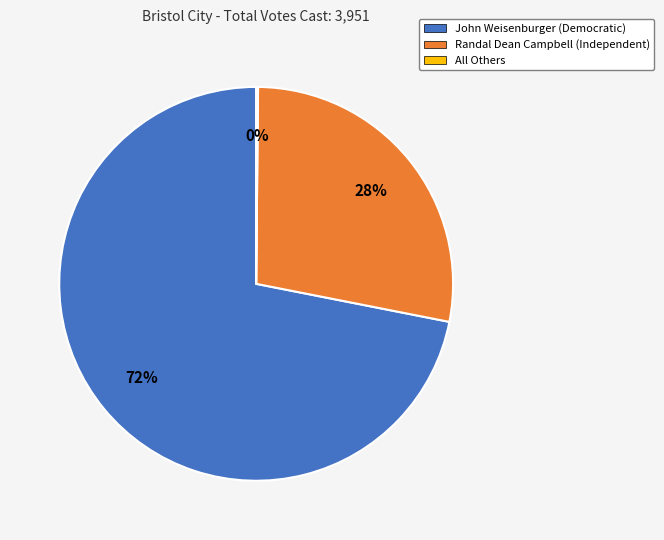

What is the largest slice in the pie chart?

John Weisenburger (Democratic)